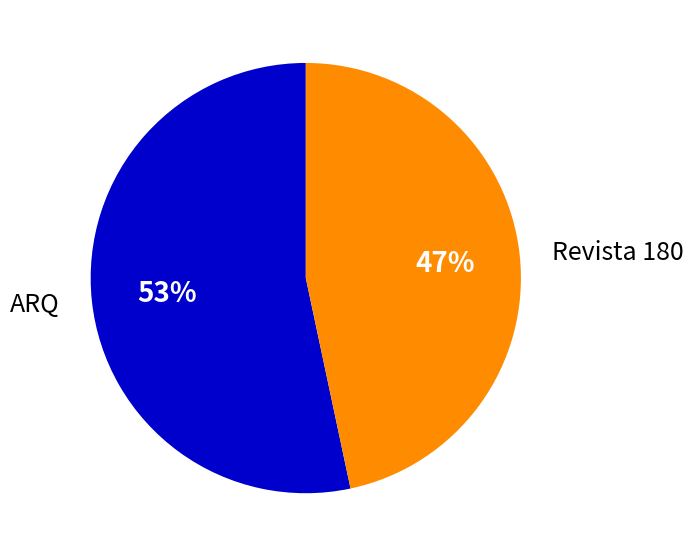

Is it true that Revista 180 is 57% of the pie?

False